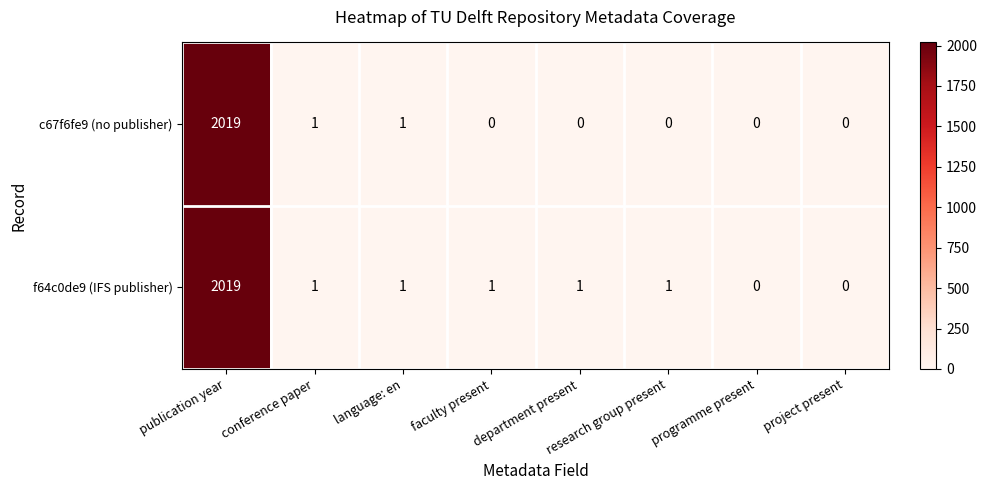

How many distinct data groups are displayed?

2